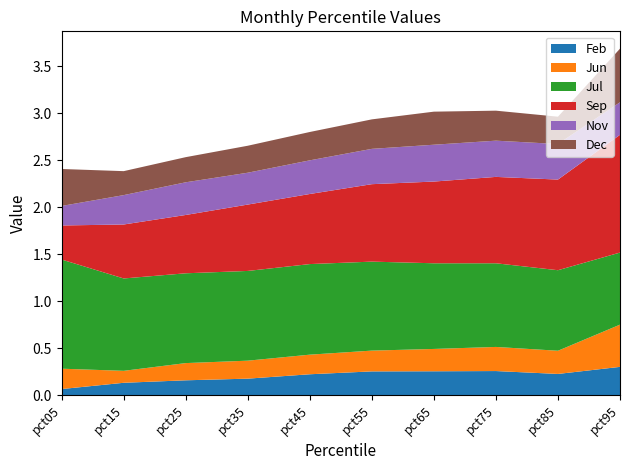

Reading left to right, extract all data points from this chart.

Feb: 0.1	0.1	0.2	0.2	0.2	0.3	0.3	0.3	0.2	0.3
Jun: 0.2	0.1	0.2	0.2	0.2	0.2	0.2	0.3	0.2	0.4
Jul: 1.2	1.0	1.0	1.0	1.0	0.9	0.9	0.9	0.9	0.8
Sep: 0.4	0.6	0.6	0.7	0.7	0.8	0.9	0.9	1.0	1.3
Nov: 0.2	0.3	0.3	0.3	0.4	0.4	0.4	0.4	0.4	0.3
Dec: 0.4	0.3	0.3	0.3	0.3	0.3	0.4	0.3	0.3	0.6